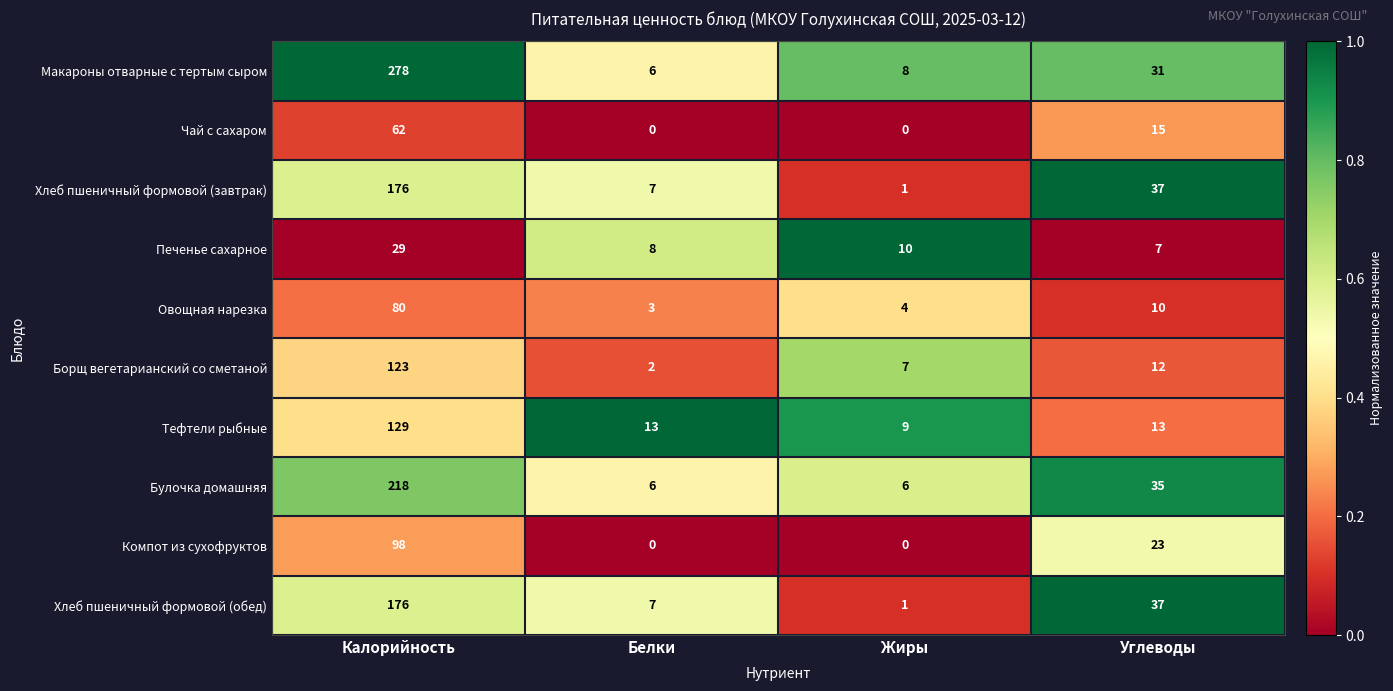

Between Калорийность and Белки, which series saw the biggest shift?

Макароны отварные с тертым сыром